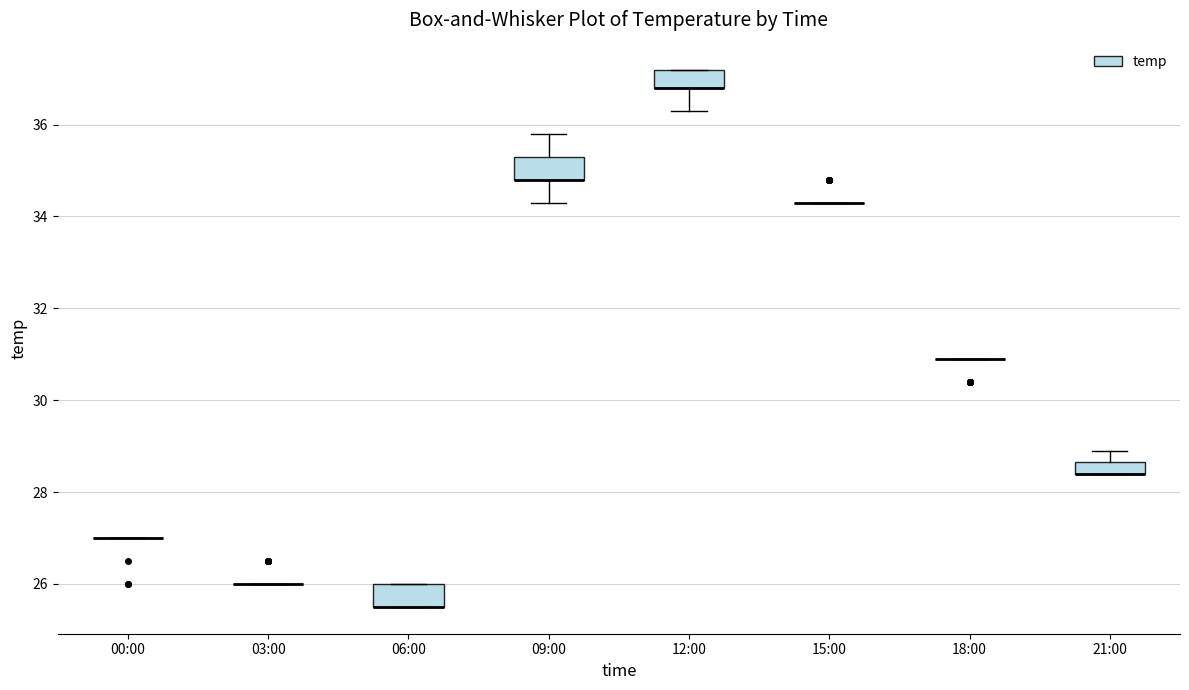

Where does the lower whisker of the box for 12:00 end on the y-axis? The values are not printed on the chart, so give them approximately, as read against the axis.

36.4